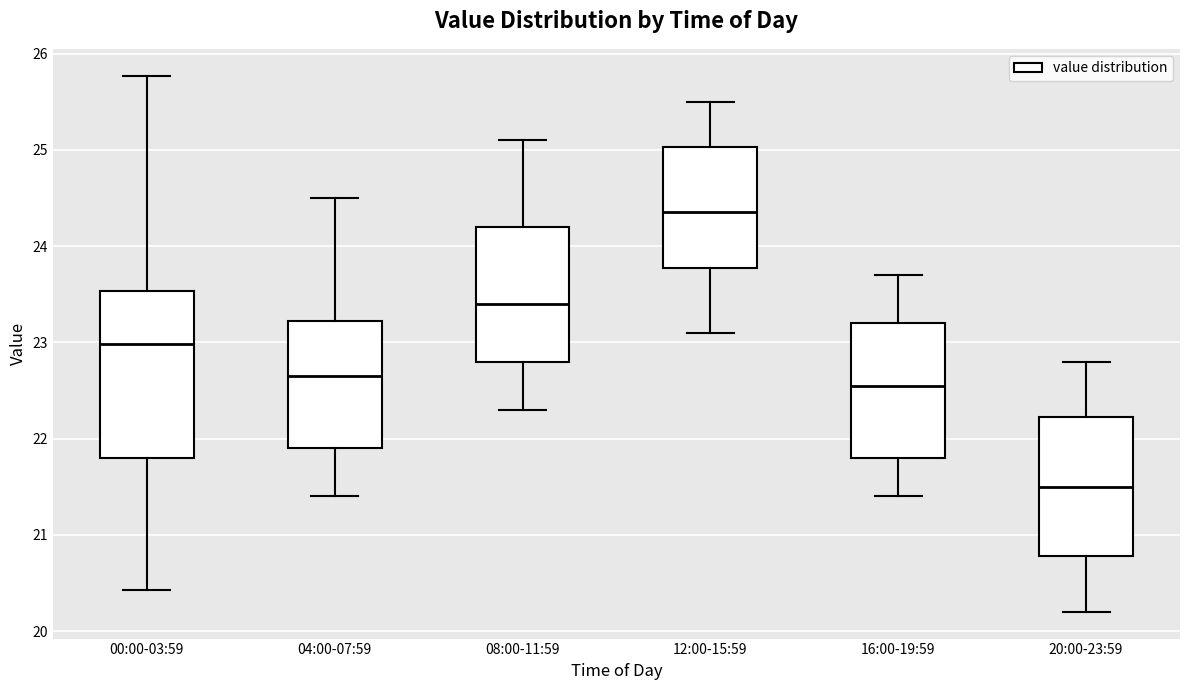

Where is the lower edge of the box for 16:00-19:59 on the y-axis? The values are not printed on the chart, so give them approximately, as read against the axis.

21.8